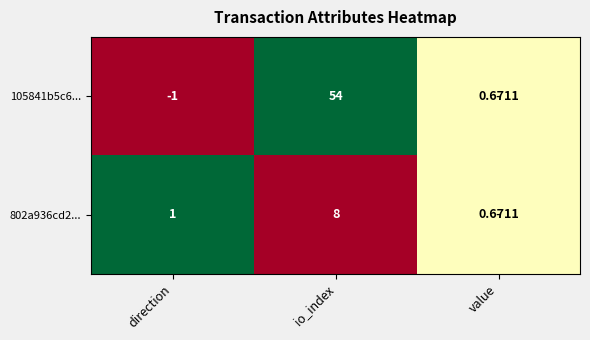

Is the value of 802a936cd2... at io_index greater than the value of 105841b5c6... at io_index?

No